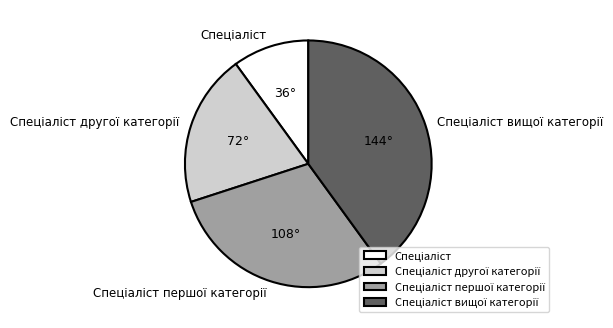

Is there any slice that represents more than half of the pie?

No